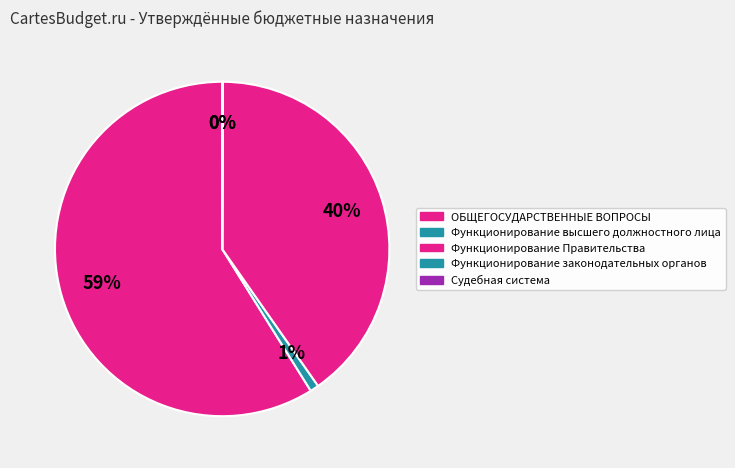

How many slices are in this pie chart?

5